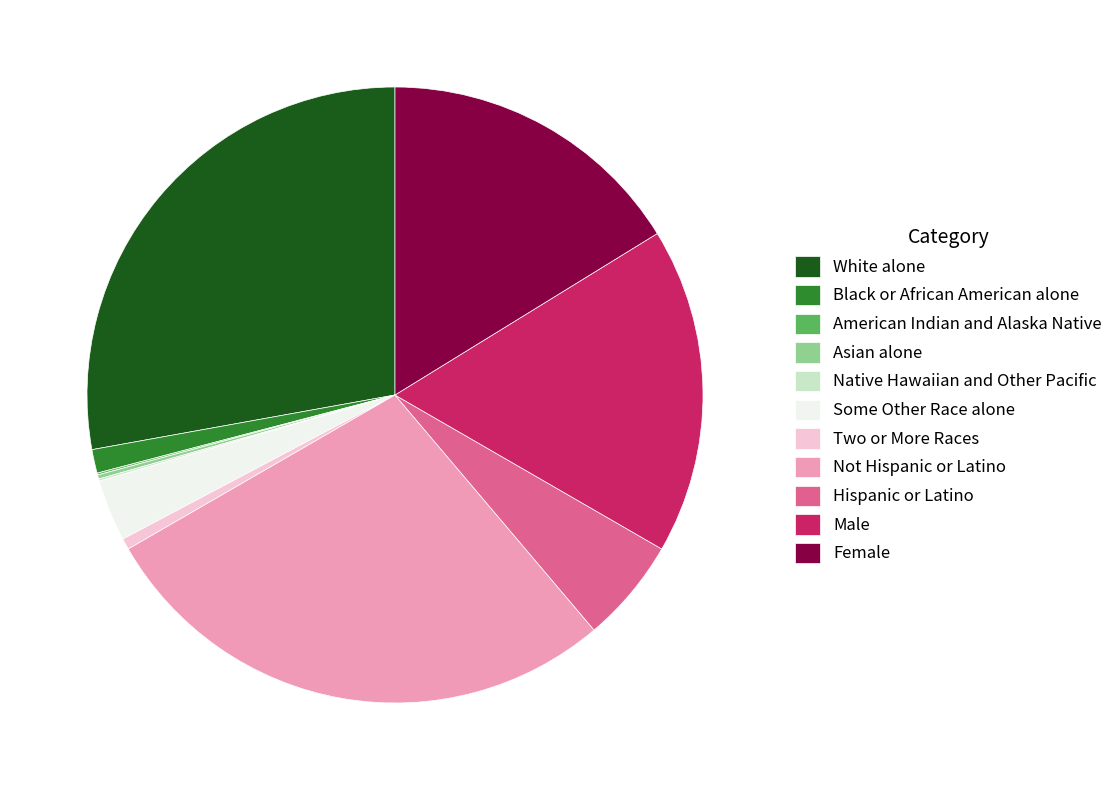

Which has a higher value, Some Other Race alone or Male?

Male